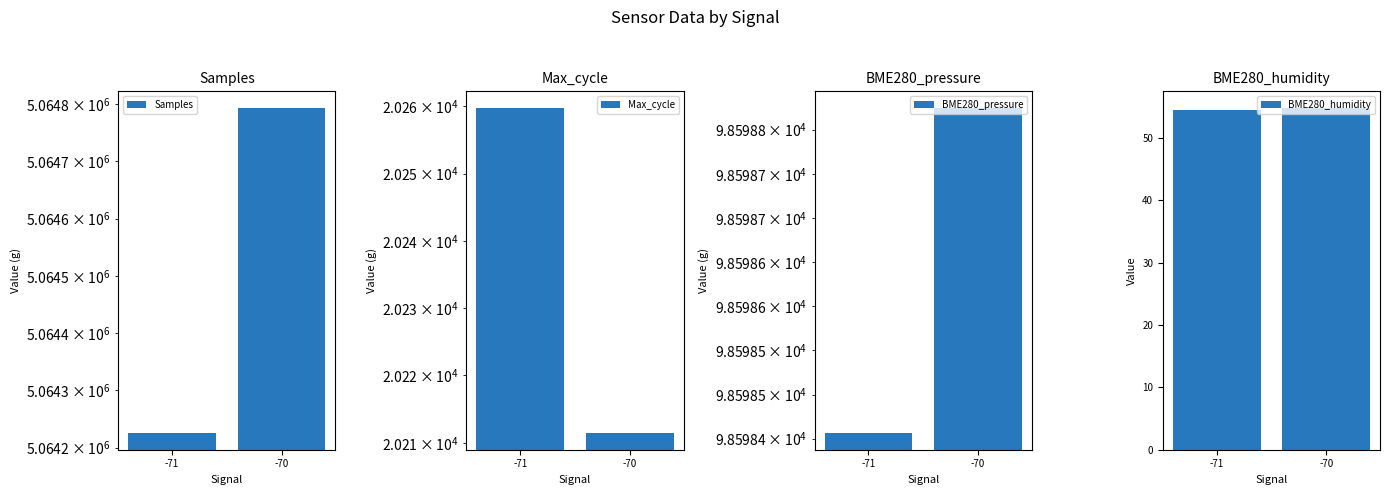

Is it true that BME280_pressure equals 98598.5 at -71?

True